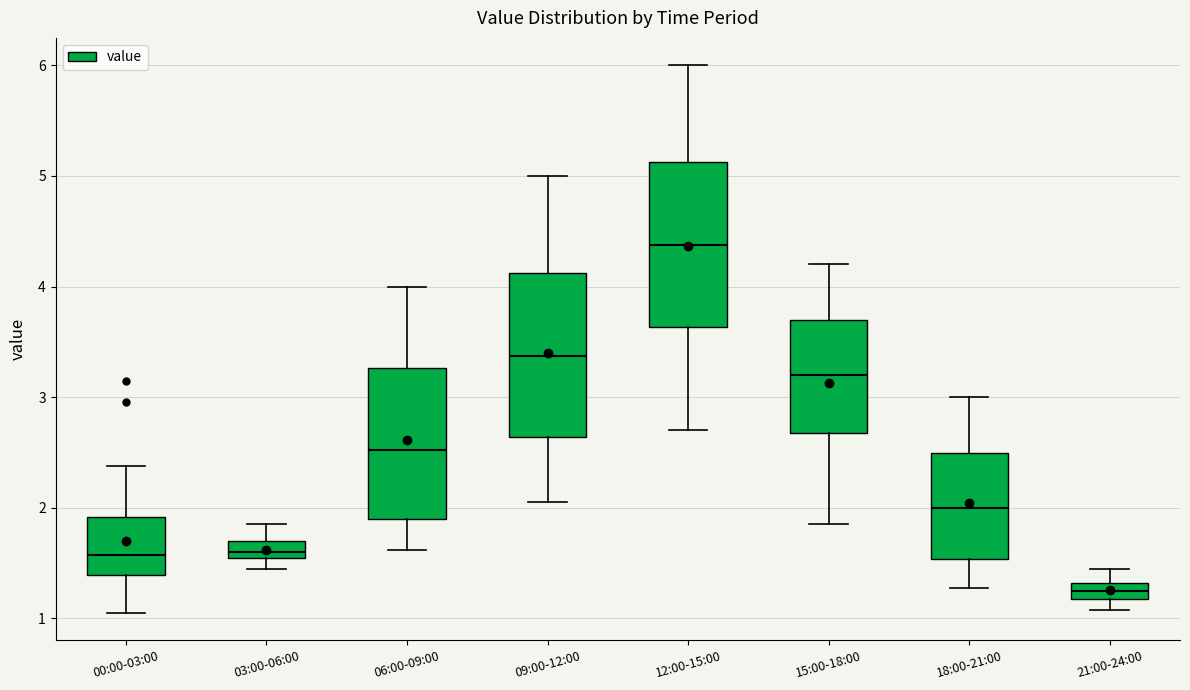

Where does the lower whisker of the box for 18:00-21:00 end on the y-axis? The values are not printed on the chart, so give them approximately, as read against the axis.

1.3